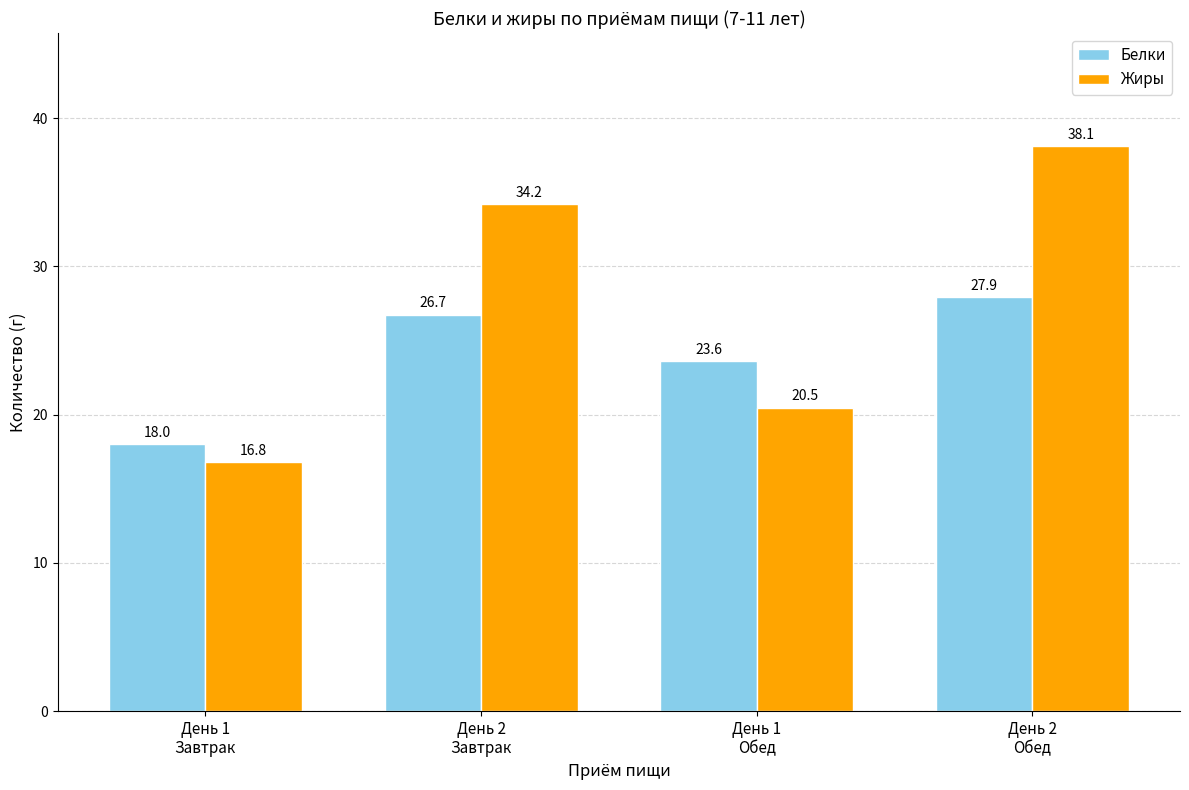

What is the sum of the Жиры values at День 1
Завтрак and День 2
Завтрак?

51.0